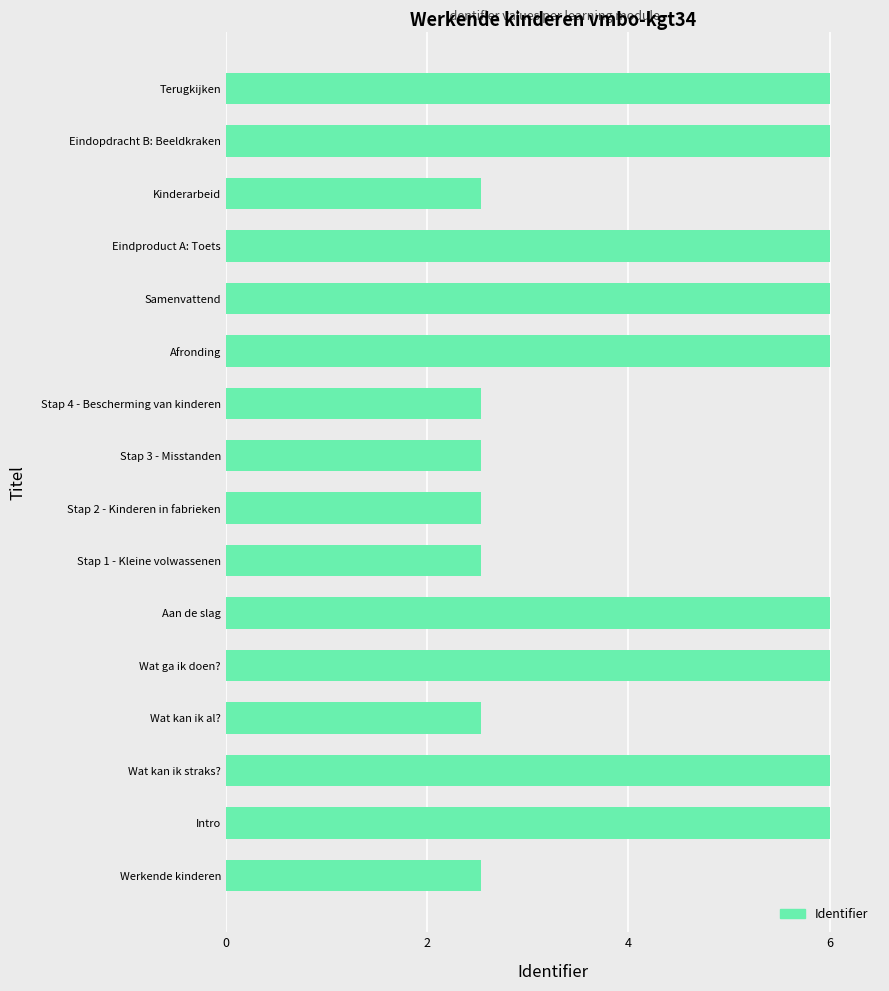

Reading top to bottom, transcribe all the data shown in this chart.

6.0	6.0	2.5	6.0	6.0	6.0	2.5	2.5	2.5	2.5	6.0	6.0	2.5	6.0	6.0	2.5